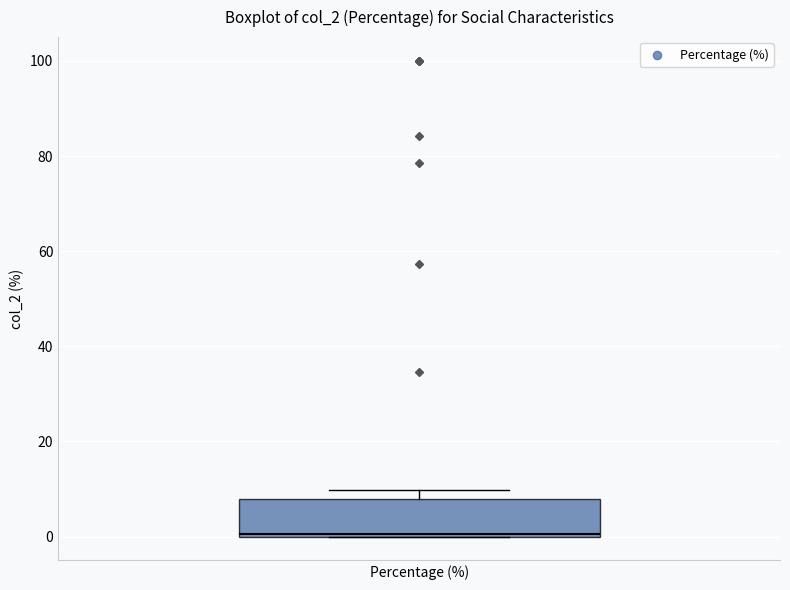

Transcribe this box plot: give where the median line is, the range the box spans, and where the two whiskers end, as read against the y-axis. The values are not printed on the chart, so give them approximately, as read against the axis.

median 0, box 0 to 8, whiskers 0 to 10